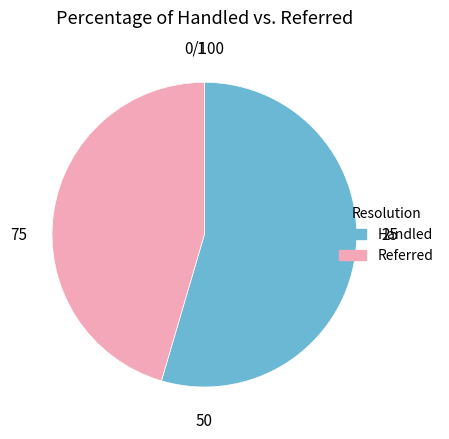

Is there a majority slice in this chart?

Yes